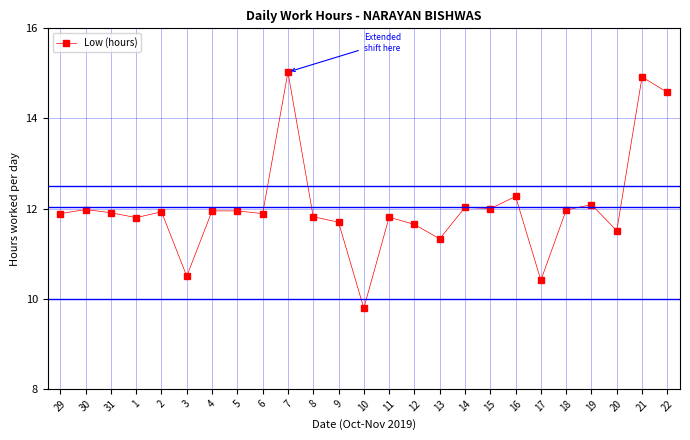

What is the value of the 20th point from the left?

10.4